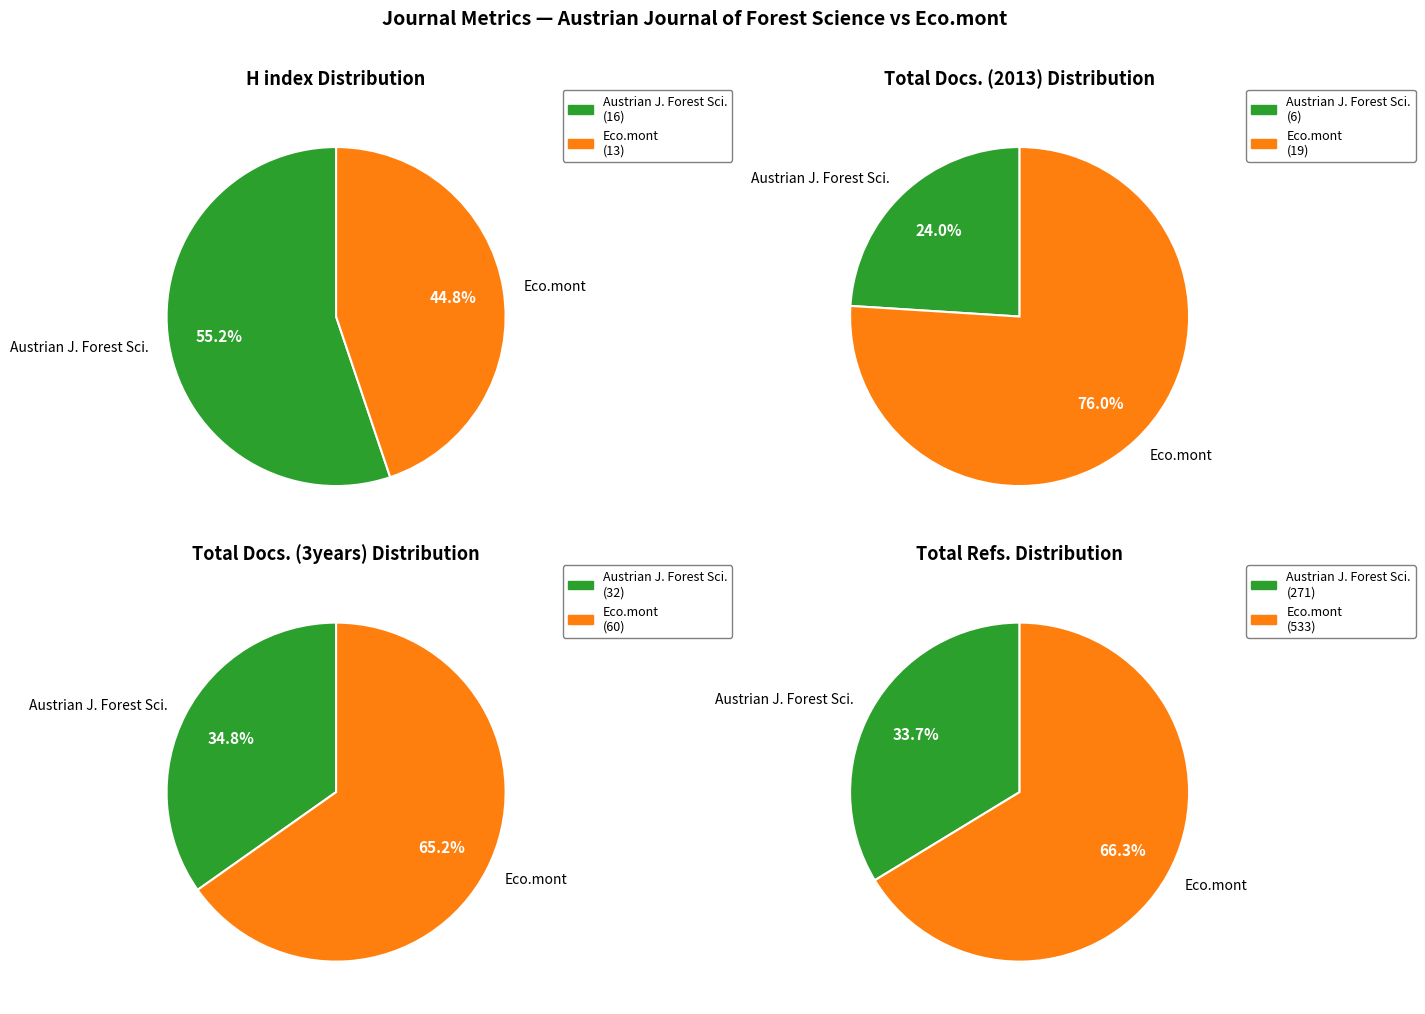

How many slices are in this pie chart?

2